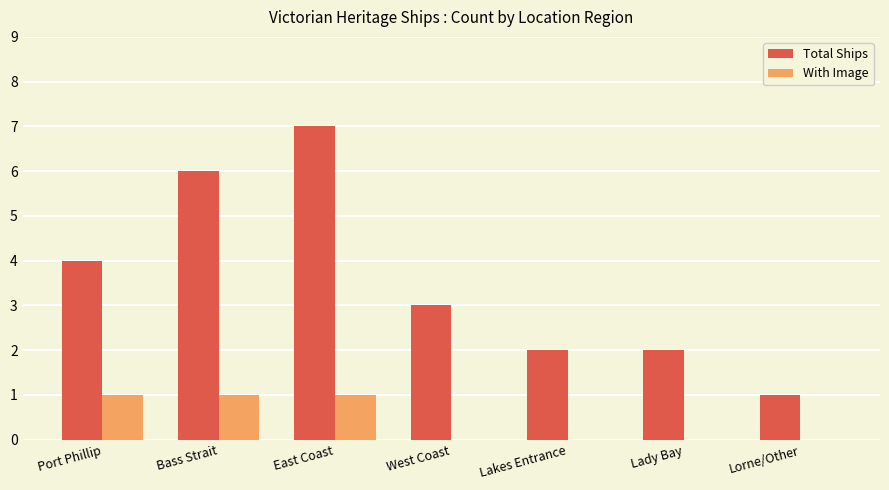

At which category is the sum across all series the highest?

East Coast